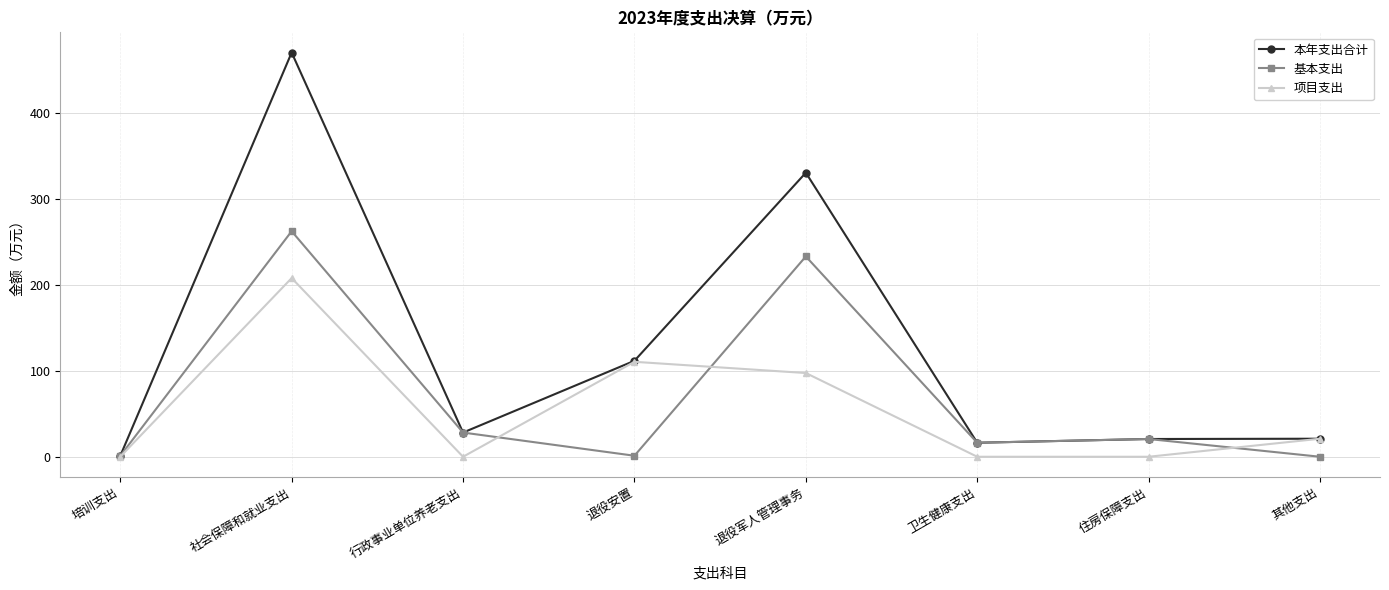

What is the difference between the maximum and minimum values in the 本年支出合计 series?

469.7